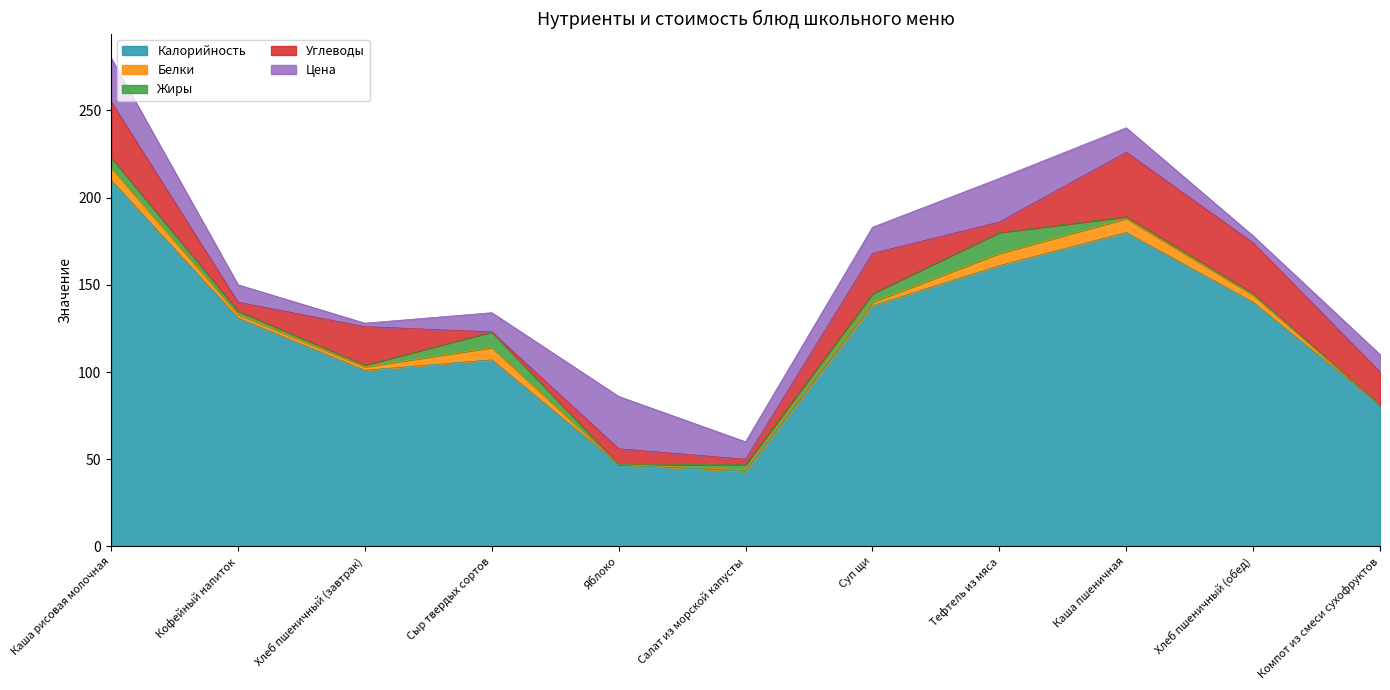

Count the Калорийность values in the range 81 to 161.

7